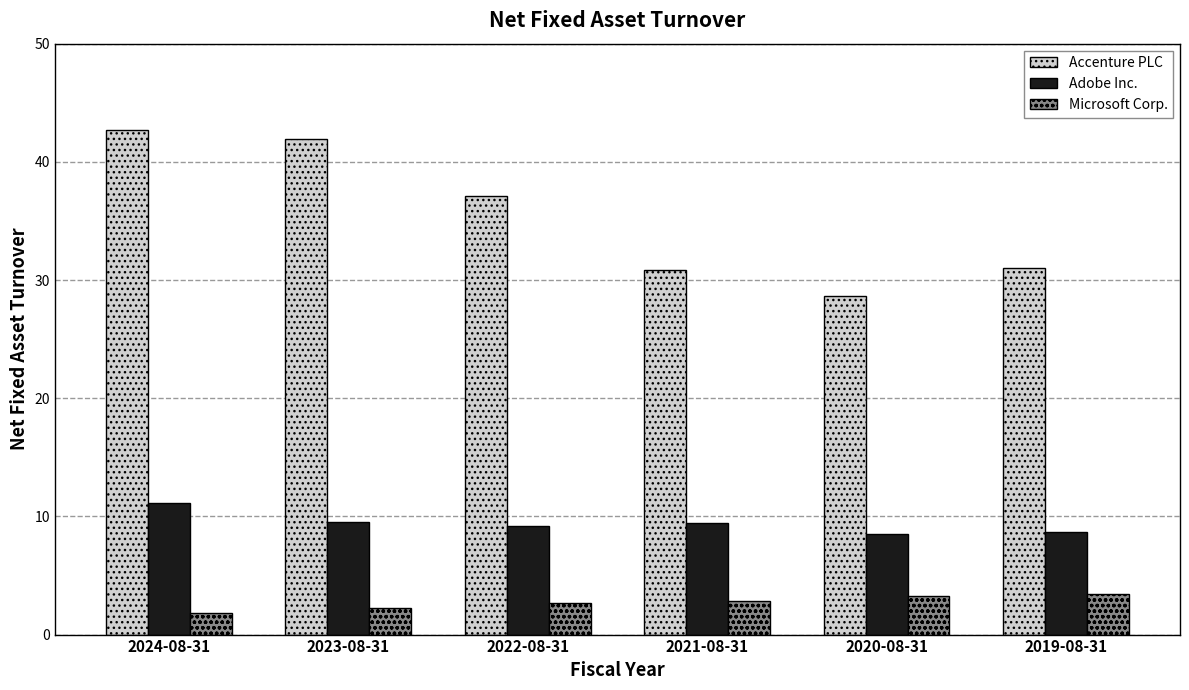

What is the highest value of the Adobe Inc. series?

11.1